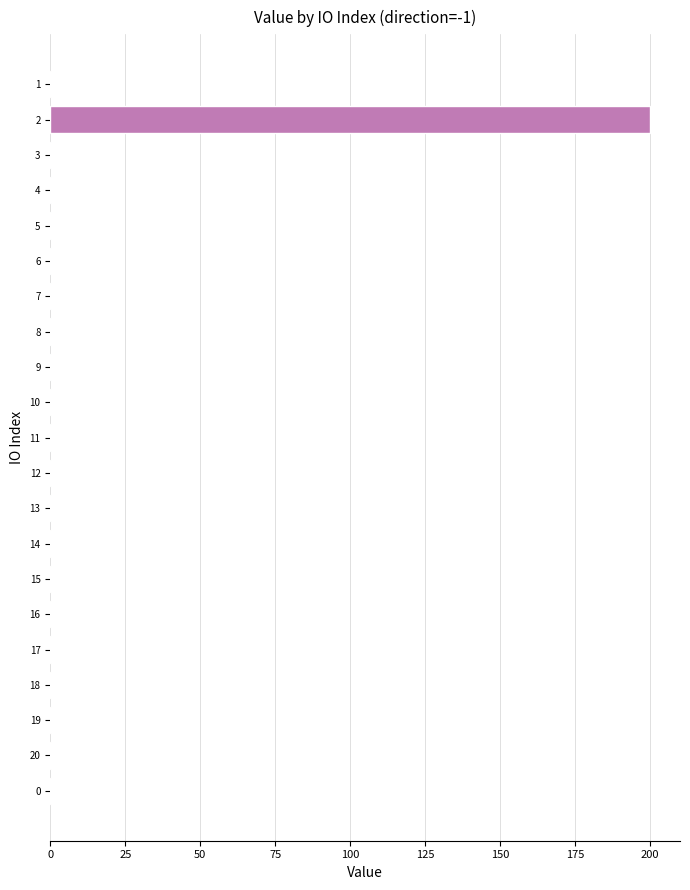

What is the sum of all values?

204.0